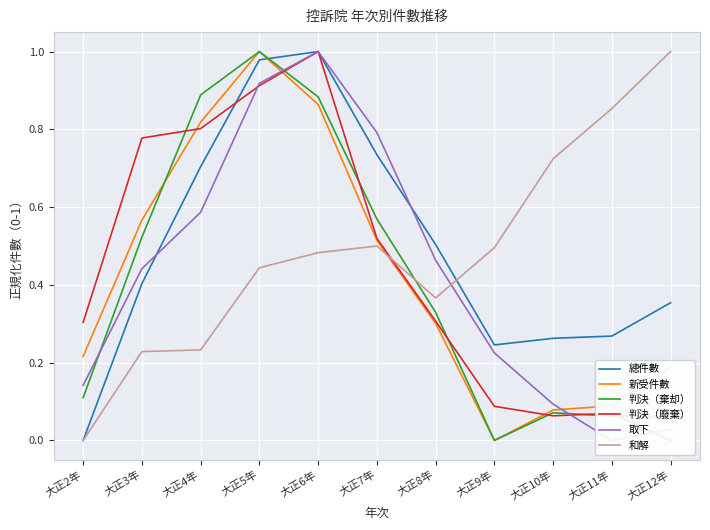

Reading left to right, transcribe all the data shown in this chart.

總件數: 大正2年=0.0	大正3年=0.4	大正4年=0.7	大正5年=1.0	大正6年=1.0	大正7年=0.7	大正8年=0.5	大正9年=0.2	大正10年=0.3	大正11年=0.3	大正12年=0.4
新受件數: 大正2年=0.2	大正3年=0.6	大正4年=0.8	大正5年=1.0	大正6年=0.9	大正7年=0.5	大正8年=0.3	大正9年=0.0	大正10年=0.1	大正11年=0.1	大正12年=0.2
判決（棄却）: 大正2年=0.1	大正3年=0.5	大正4年=0.9	大正5年=1.0	大正6年=0.9	大正7年=0.6	大正8年=0.3	大正9年=0.0	大正10年=0.1	大正11年=0.1	大正12年=0.1
判決（廢棄）: 大正2年=0.3	大正3年=0.8	大正4年=0.8	大正5年=0.9	大正6年=1.0	大正7年=0.5	大正8年=0.3	大正9年=0.1	大正10年=0.1	大正11年=0.1	大正12年=0.0
取下: 大正2年=0.1	大正3年=0.4	大正4年=0.6	大正5年=0.9	大正6年=1.0	大正7年=0.8	大正8年=0.5	大正9年=0.2	大正10年=0.1	大正11年=0.0	大正12年=0.0
和解: 大正2年=0.0	大正3年=0.2	大正4年=0.2	大正5年=0.4	大正6年=0.5	大正7年=0.5	大正8年=0.4	大正9年=0.5	大正10年=0.7	大正11年=0.9	大正12年=1.0